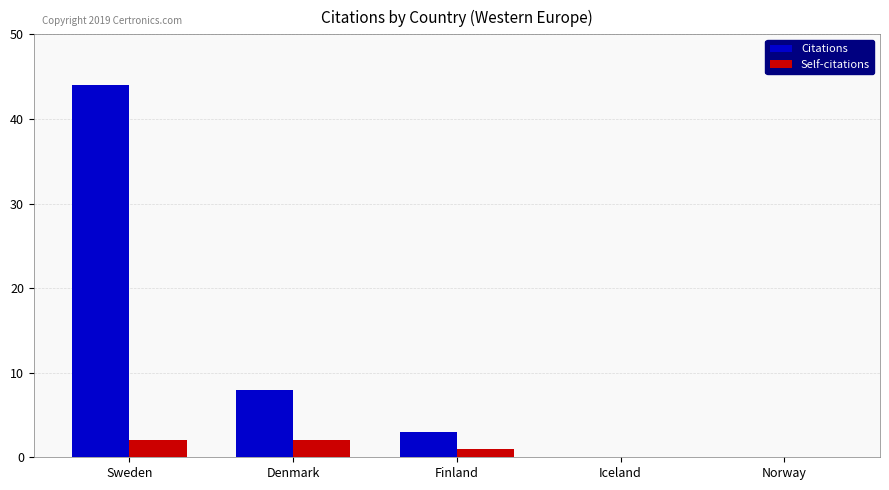

How many series are shown in this chart?

2